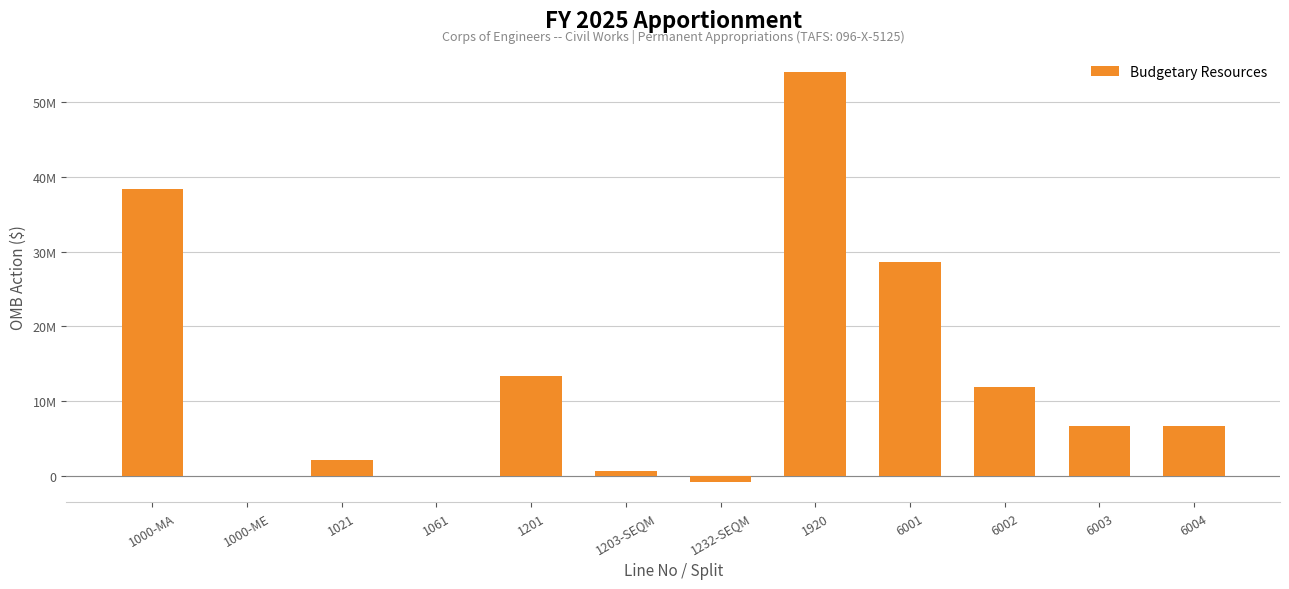

What is the maximum value shown in the chart?

53961405